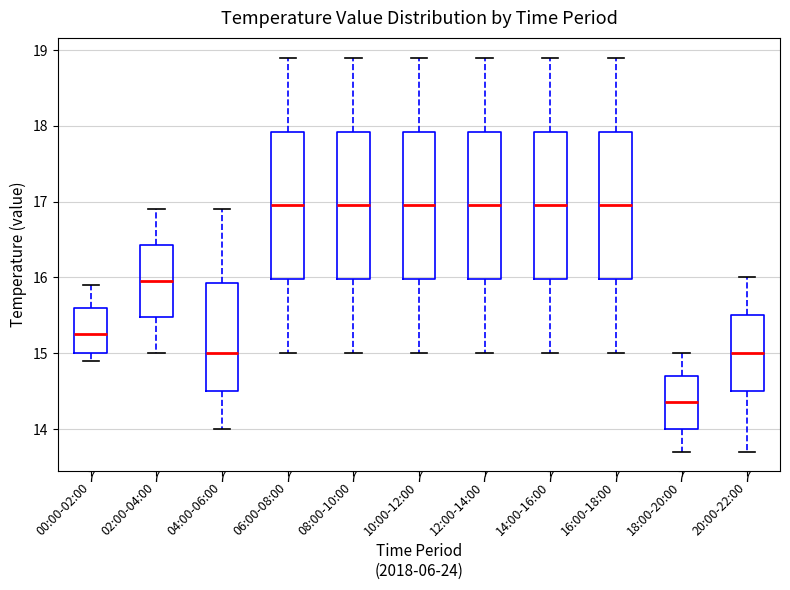

Where does the median line of the box for 18:00-20:00 sit on the y-axis? The values are not printed on the chart, so give them approximately, as read against the axis.

14.4